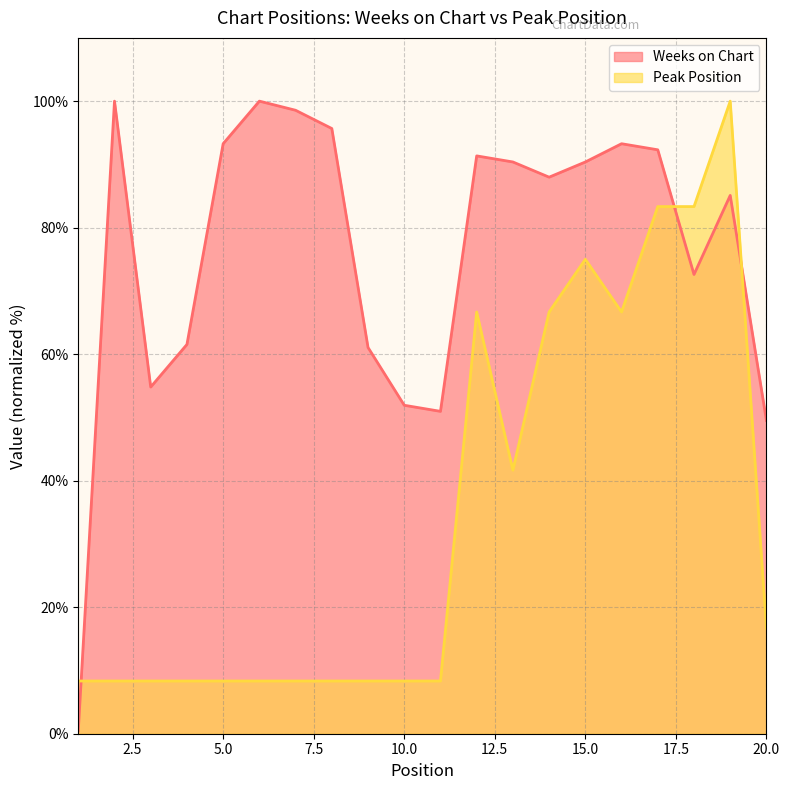

What is the difference between the highest and lowest values at 1?

7.9